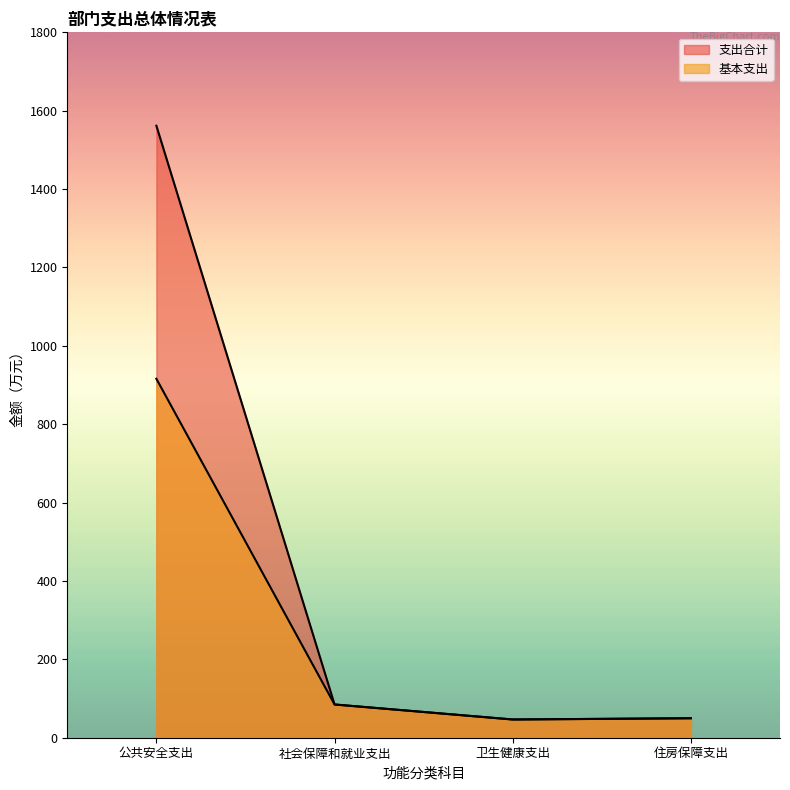

At how many categories does at least one series exceed 846?

1